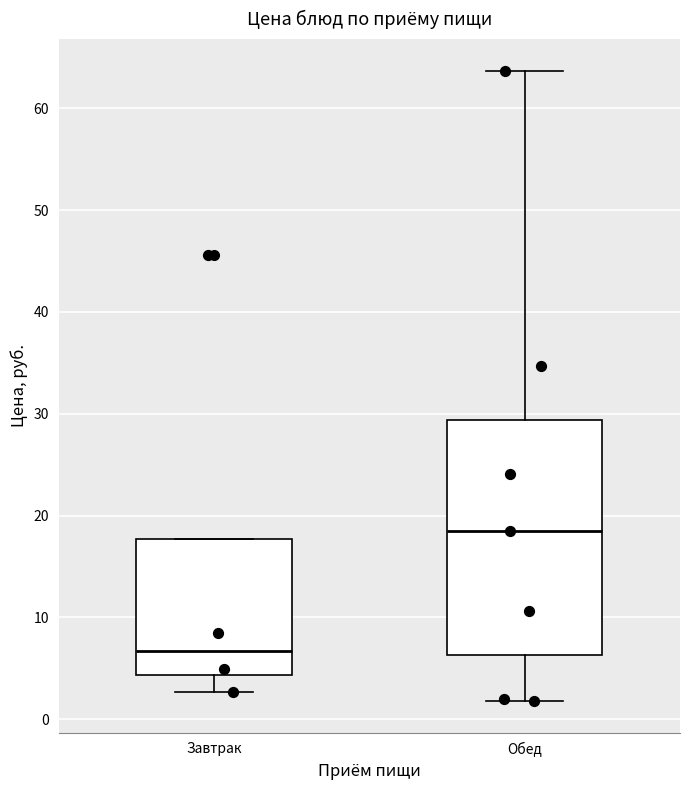

Where does the lower whisker of the box for Завтрак end on the y-axis? The values are not printed on the chart, so give them approximately, as read against the axis.

3